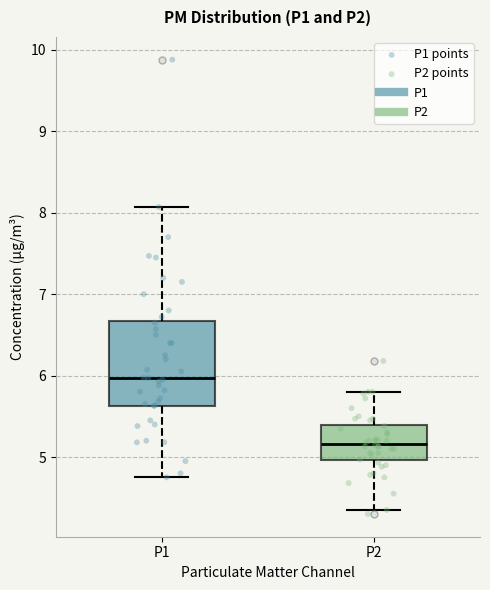

Reading left to right, transcribe this box plot: for each box, give where its median line is, the range the box spans, and where its two whiskers end, as read against the y-axis. The values are not printed on the chart, so give them approximately, as read against the axis.

P1: median 6.0, box 5.6 to 6.7, whiskers 4.8 to 8.1
P2: median 5.2, box 5.0 to 5.4, whiskers 4.4 to 5.8